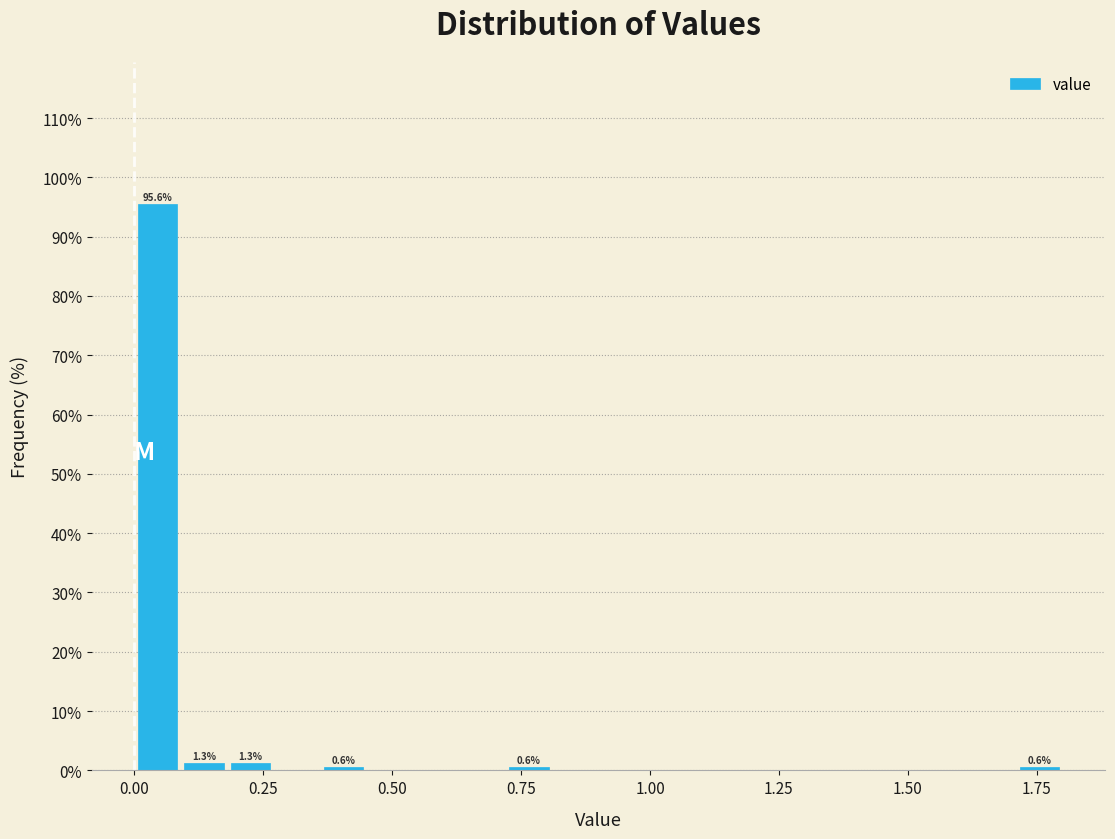

Read against the x-axis, roughly where is the centre of the tallest bar?

0.05